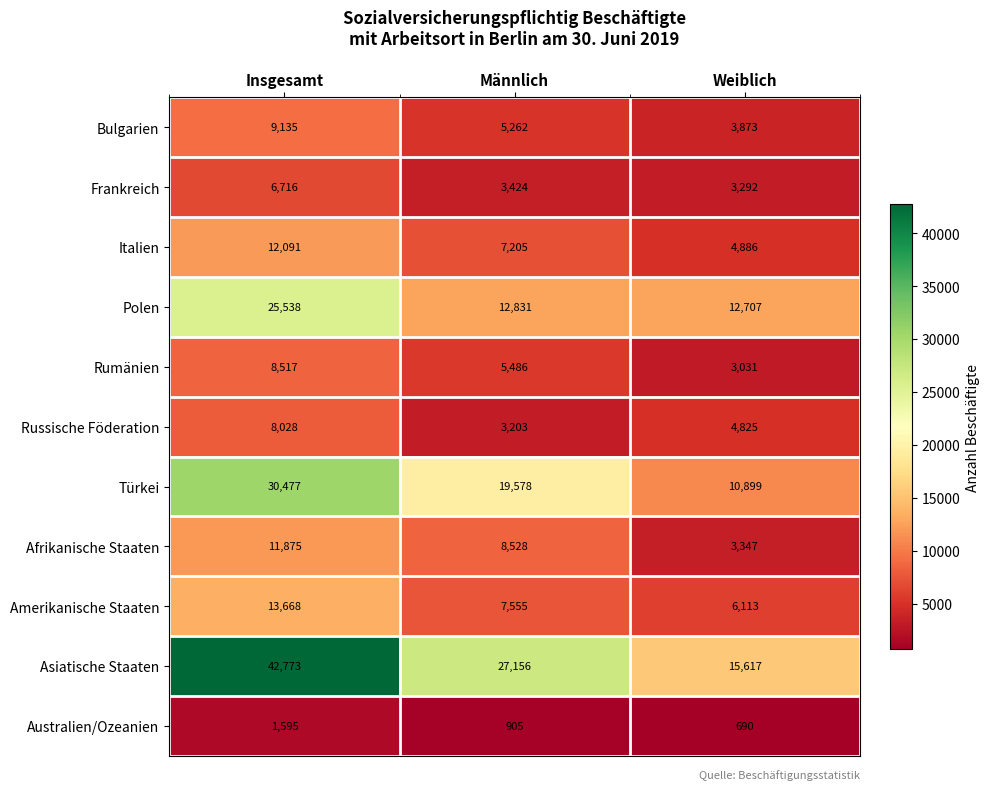

How many Türkei values are between 10899 and 30477?

3